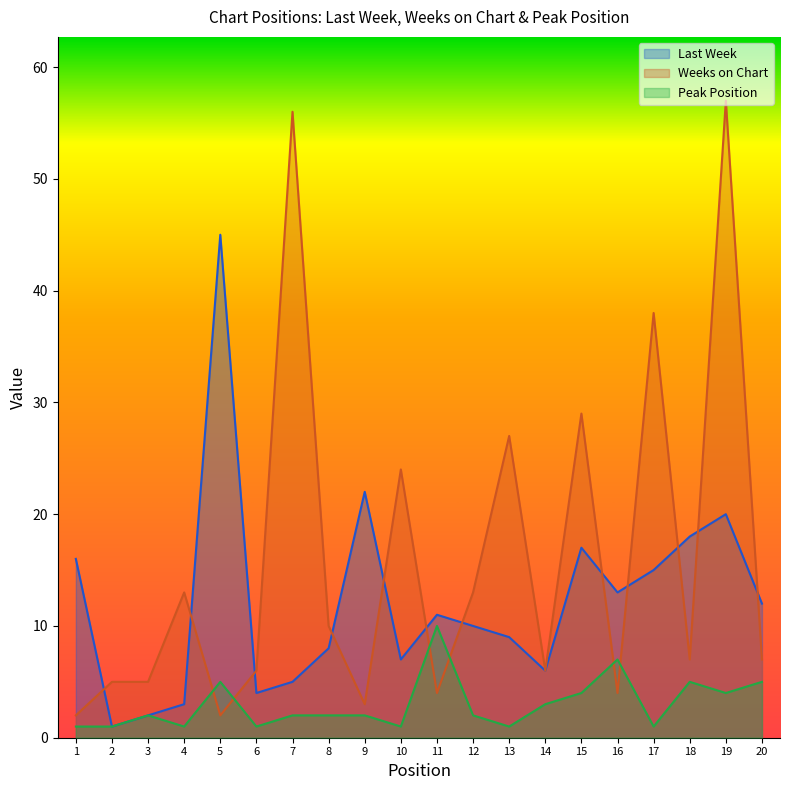

What is the minimum value for Peak Position?

1